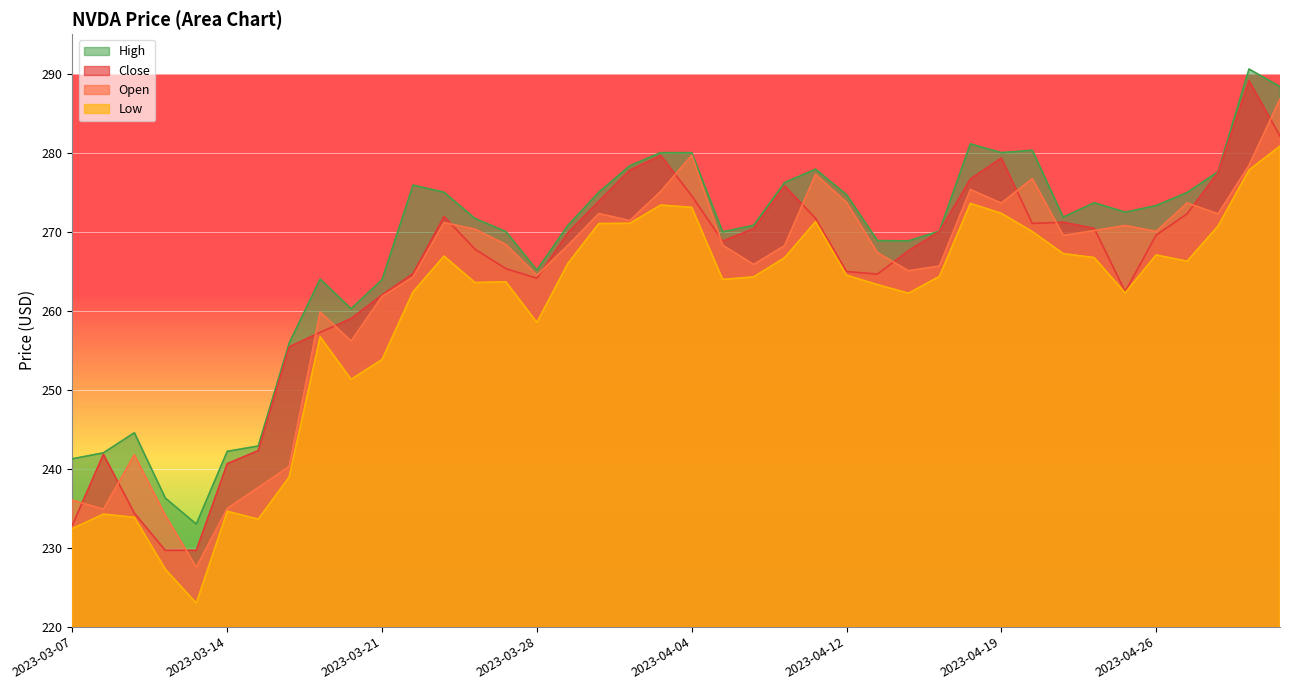

How many data points in Open are above 268?

23